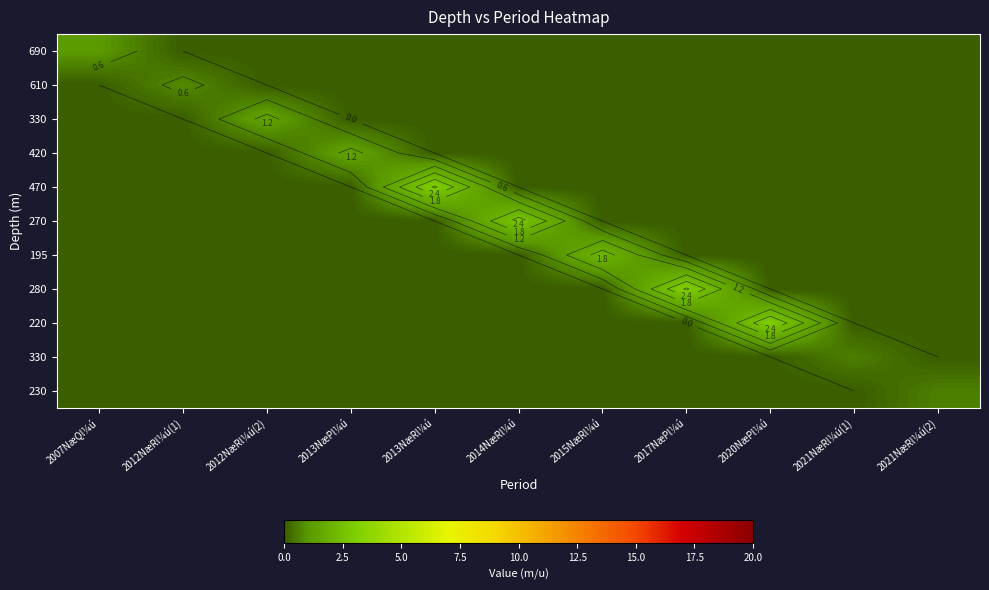

What is the greatest value displayed?

3.1